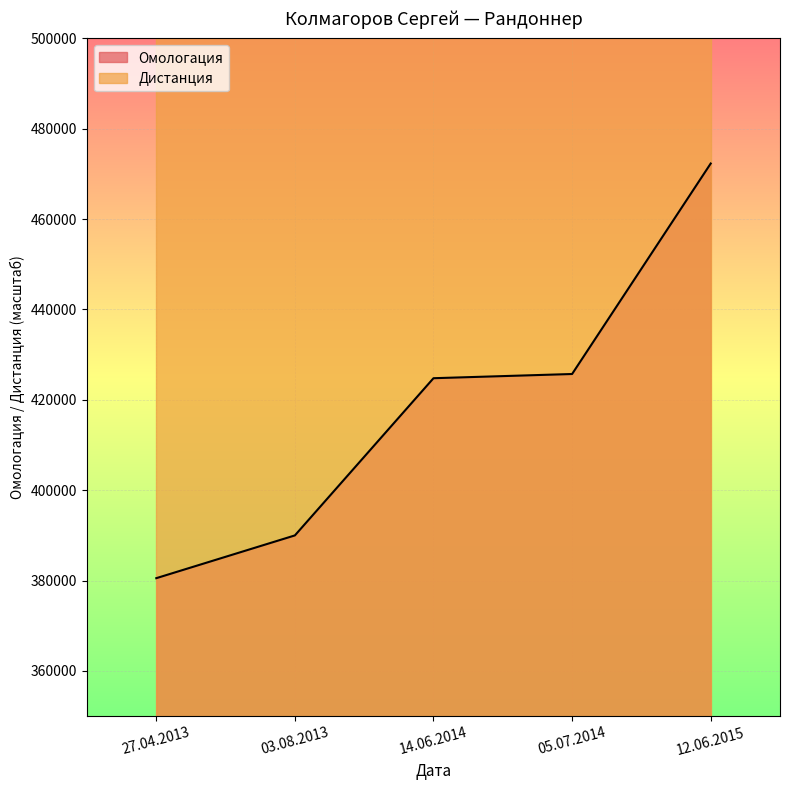

How many lines are shown in the chart?

1